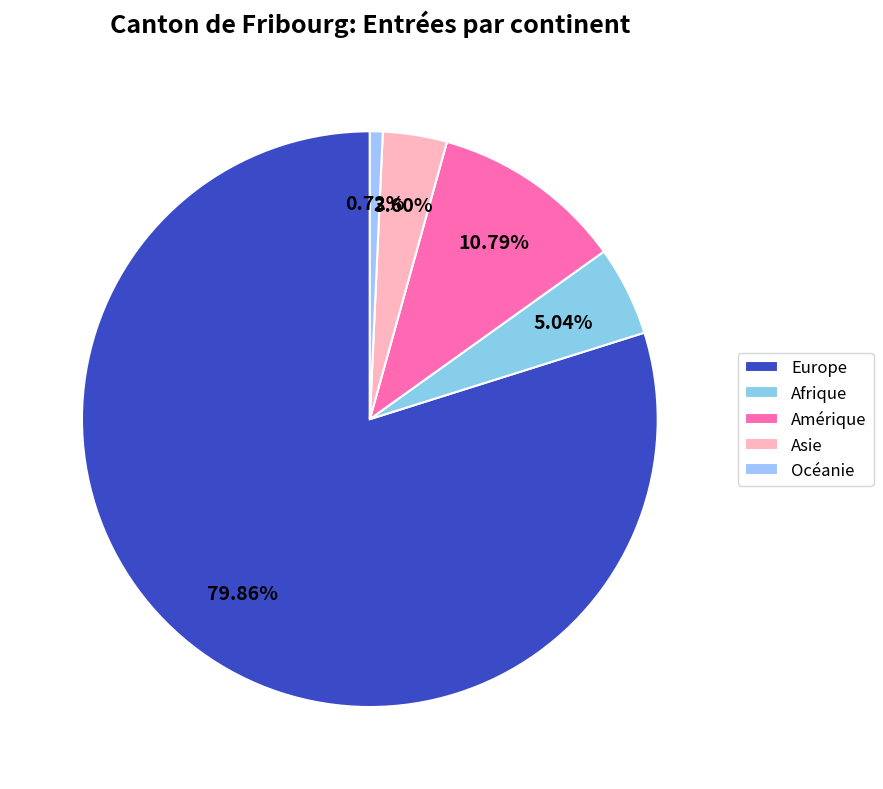

To the nearest percent, what portion does Europe represent?

80%